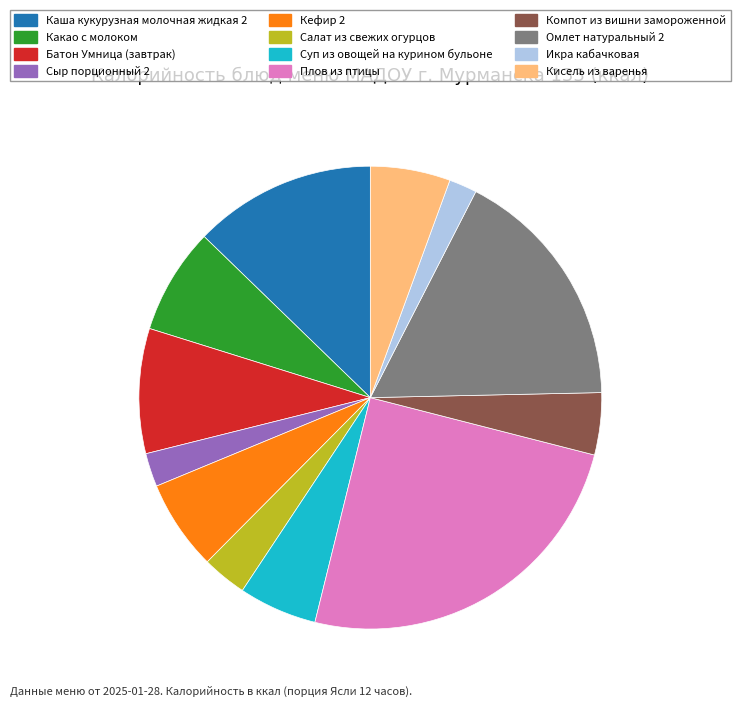

Count the number of slices in the pie.

12